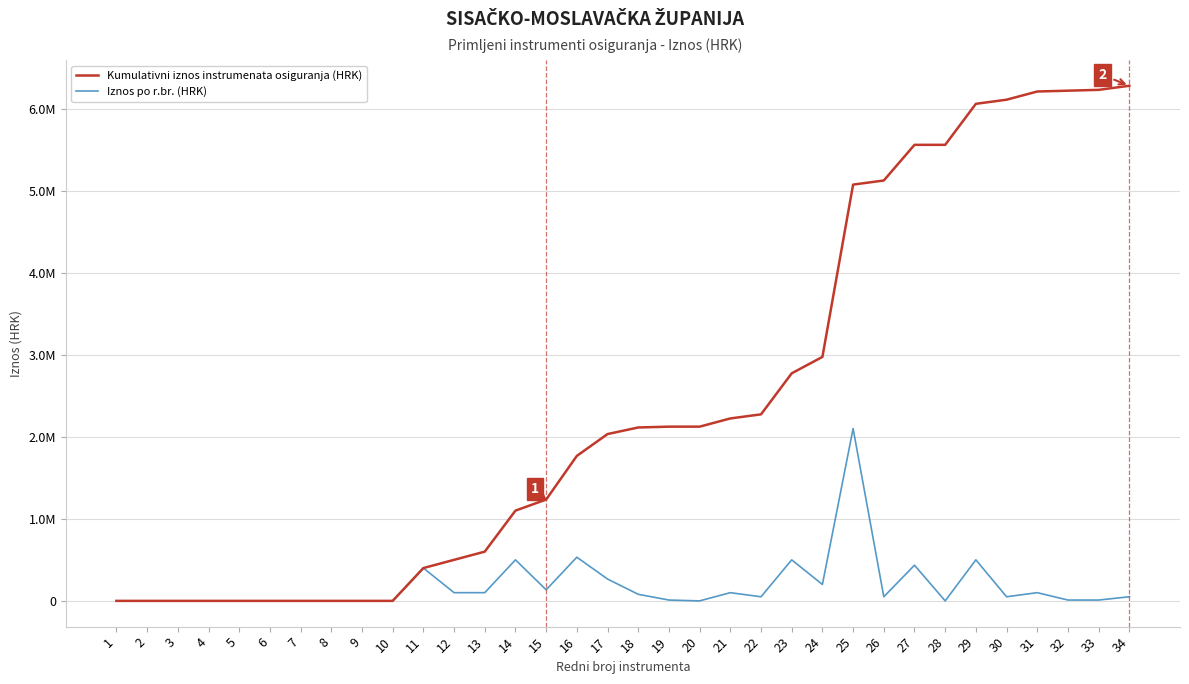

Between 24 and 20, which is larger?

24